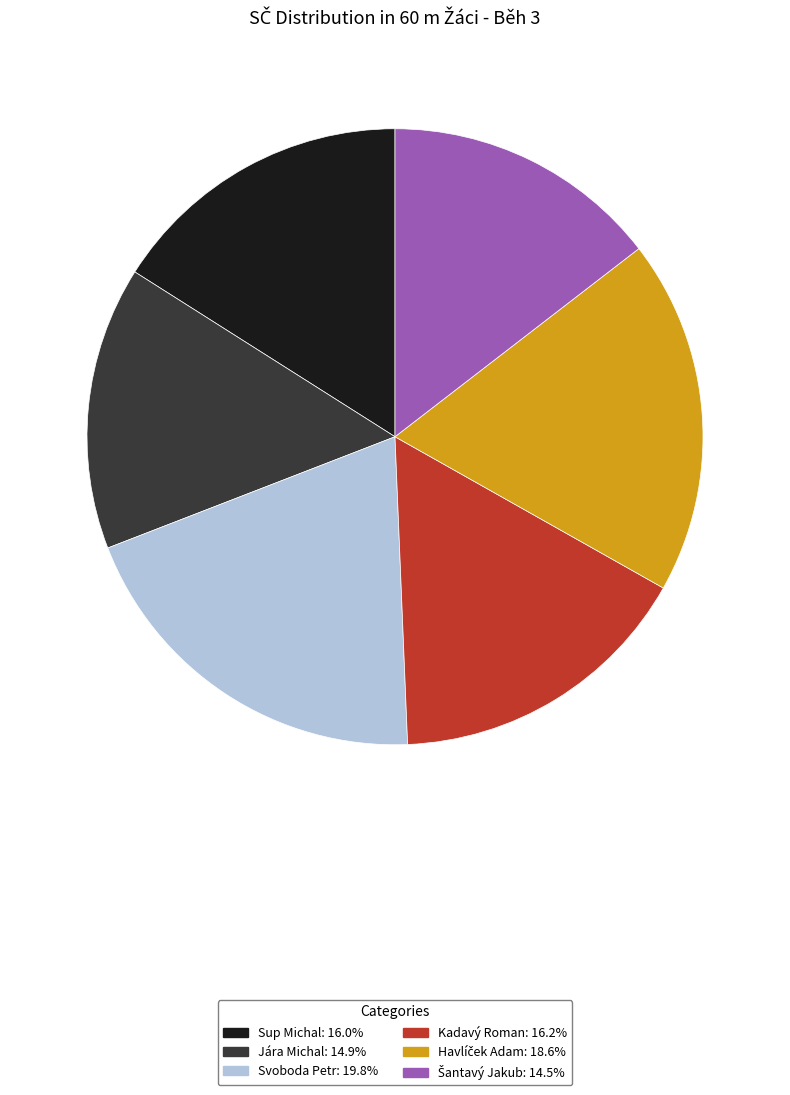

What is the ratio of the value at Svoboda Petr to the value at Sup Michal?

1.2